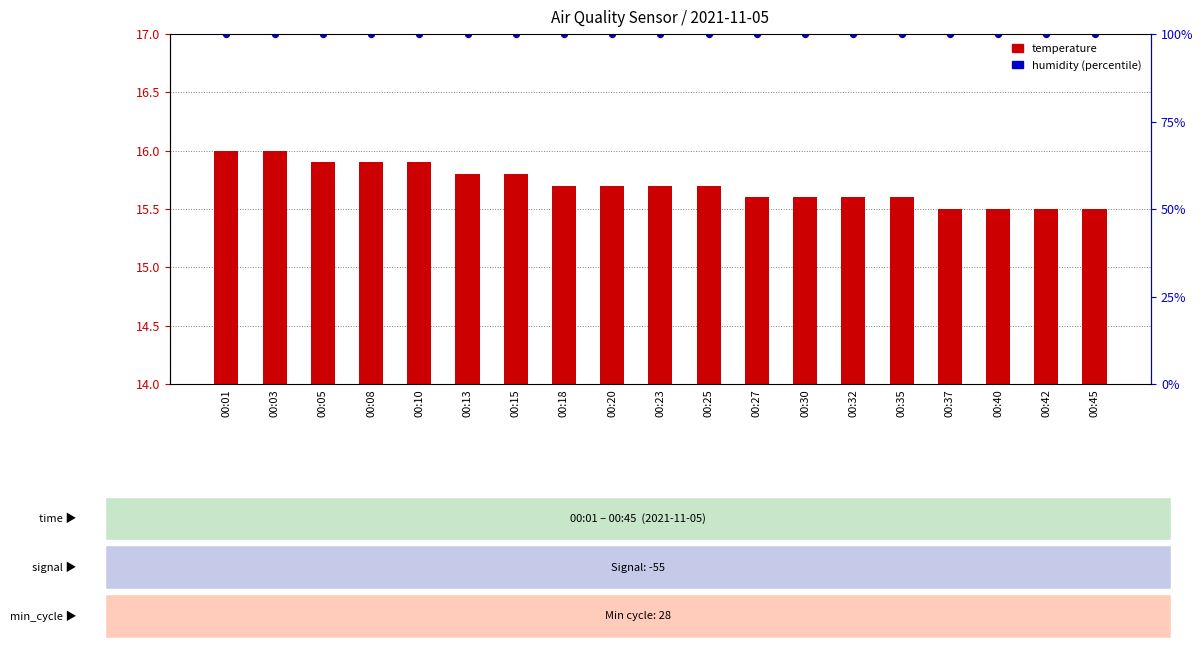

Is the value of temperature at 00:18 greater than the value of humidity (scaled) at 00:42?

No